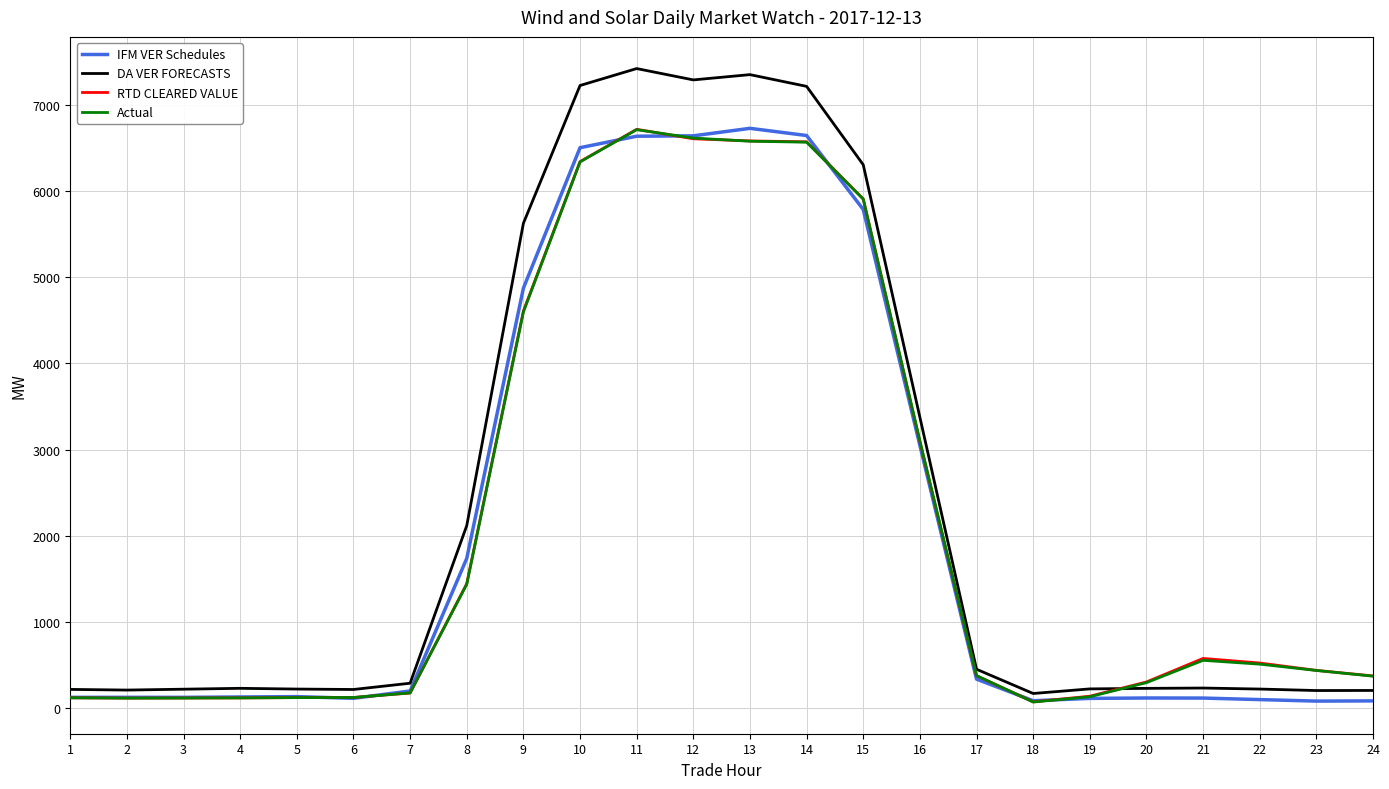

What is the difference between the second highest and minimum values in the Actual series?

6542.3